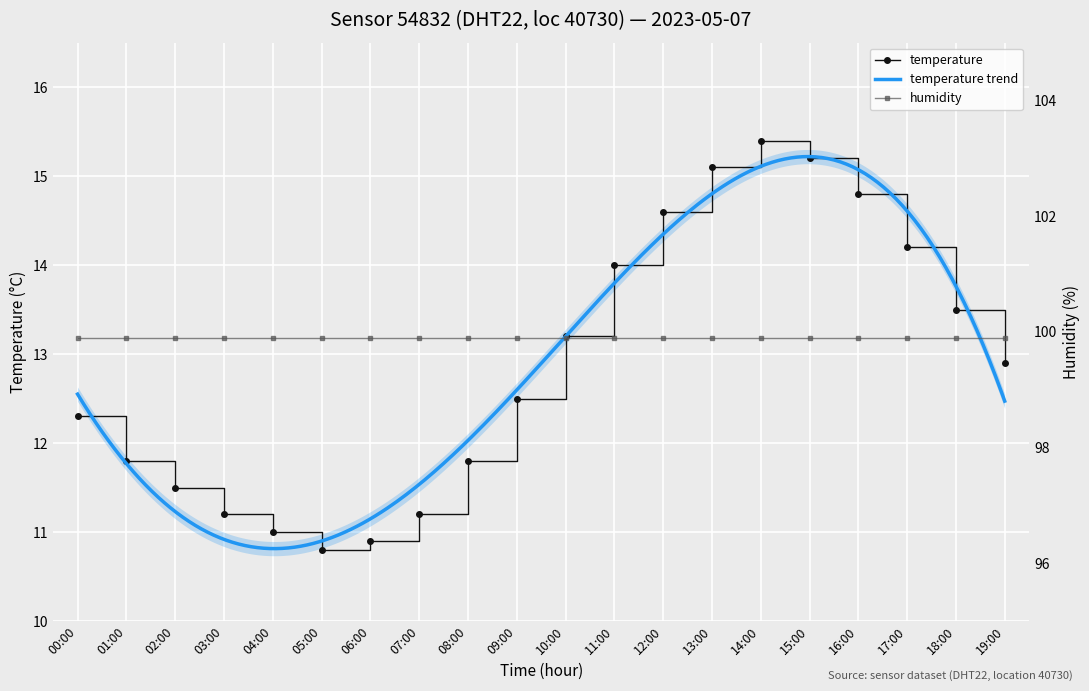

Rank the categories by value from highest to lowest.

14:00, 15:00, 13:00, 16:00, 12:00, 17:00, 11:00, 18:00, 10:00, 19:00, 09:00, 00:00, 01:00, 08:00, 02:00, 03:00, 07:00, 04:00, 06:00, 05:00